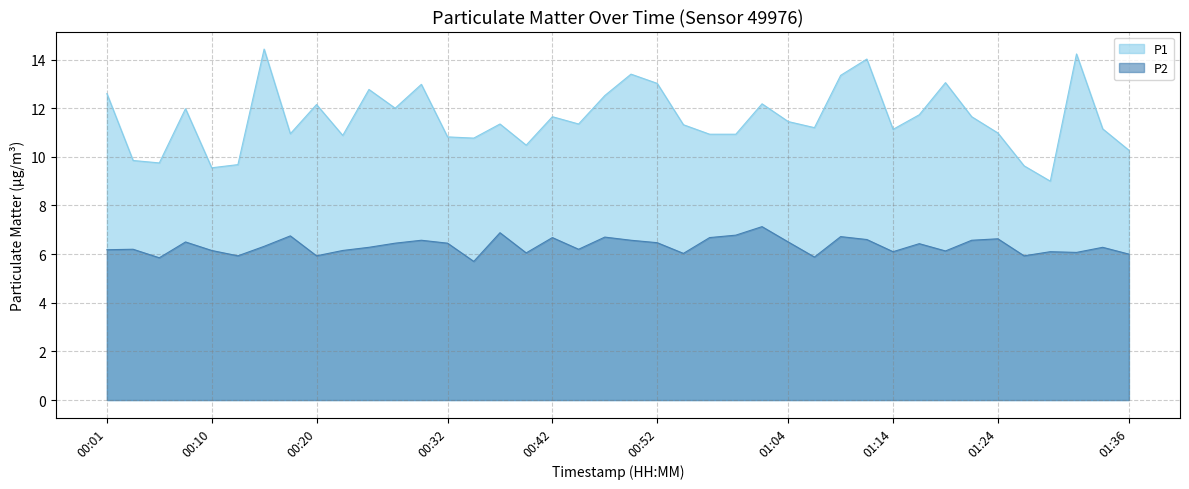

What is the difference between the P2 values at 00:23 and 01:24?

0.5